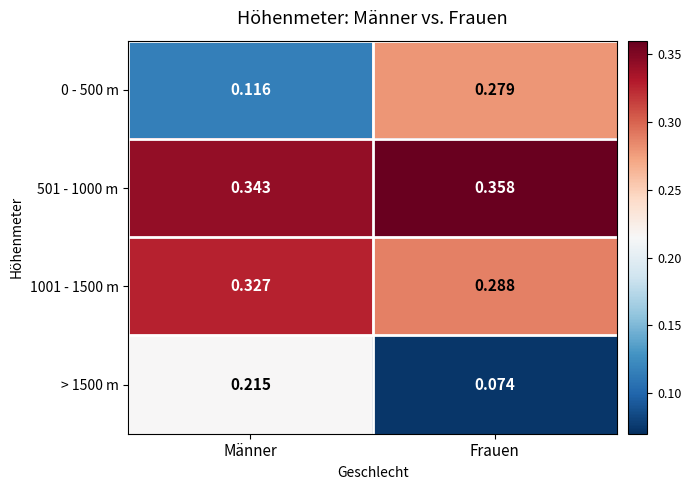

List the labels in order of > 1500 m value, smallest first.

Frauen, Männer